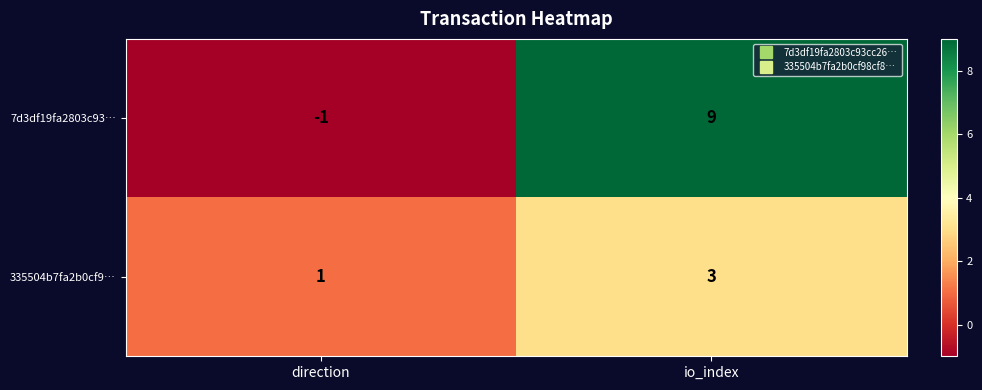

What is the difference between the 7d3df19fa2803c93… values at io_index and direction?

10